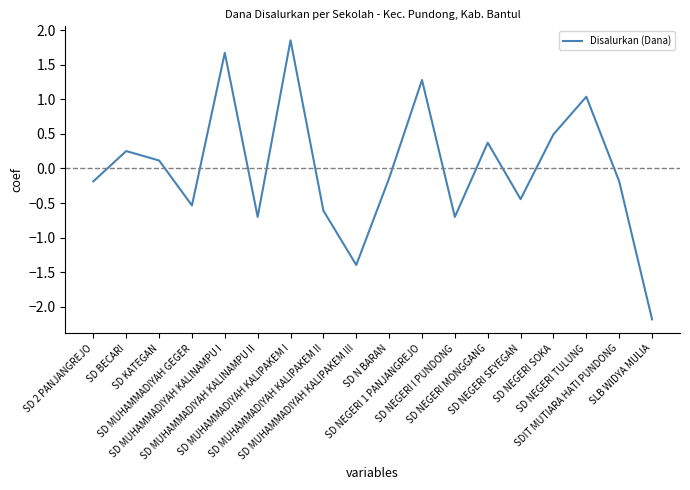

What is the minimum value shown in the chart?

-2.2